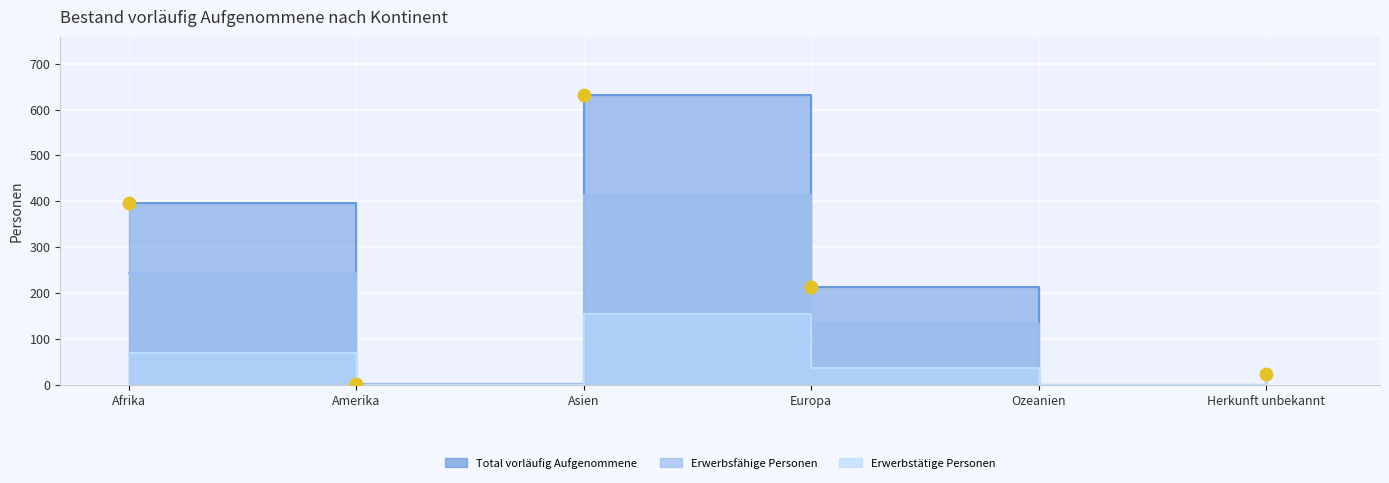

List the series in order of their overall mean, highest first.

Total vorläufig Aufgenommene, Erwerbsfähige Personen, Erwerbstätige Personen